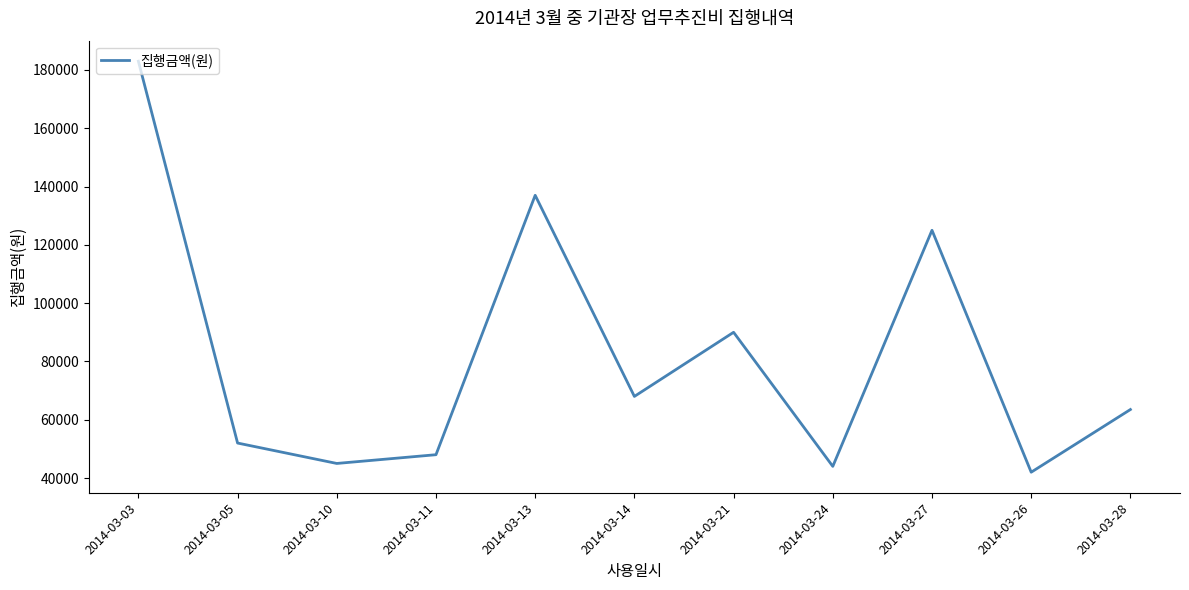

Reading right to left, transcribe all the data shown in this chart.

2014-03-28=63500	2014-03-26=42000	2014-03-27=125000	2014-03-24=44000	2014-03-21=90000	2014-03-14=68000	2014-03-13=137000	2014-03-11=48000	2014-03-10=45000	2014-03-05=52000	2014-03-03=183000